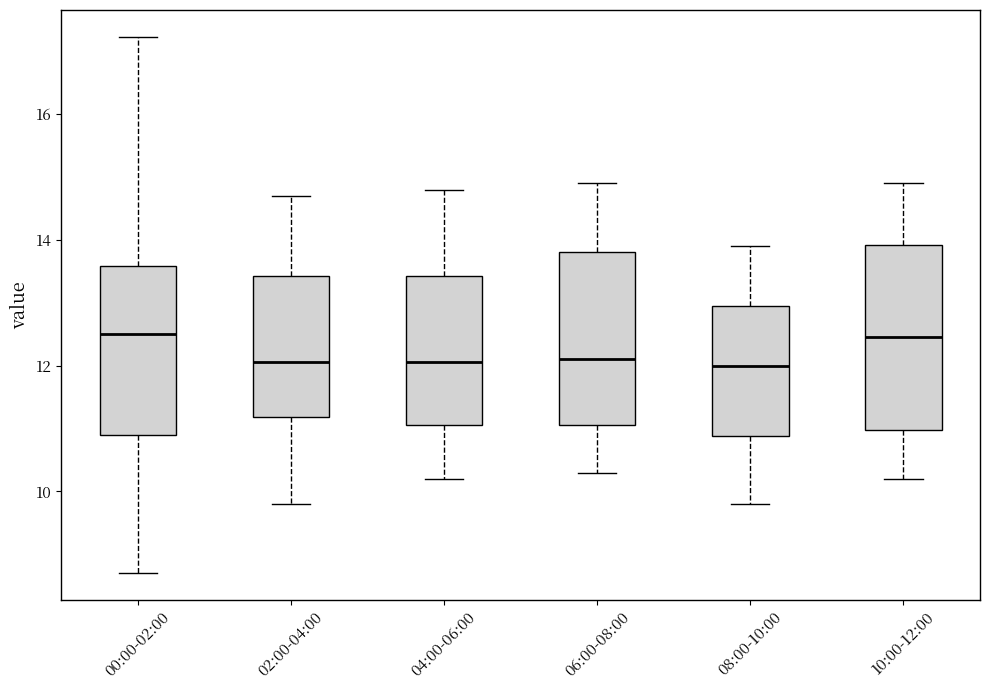

Where is the upper edge of the box for 08:00-10:00 on the y-axis? The values are not printed on the chart, so give them approximately, as read against the axis.

13.0